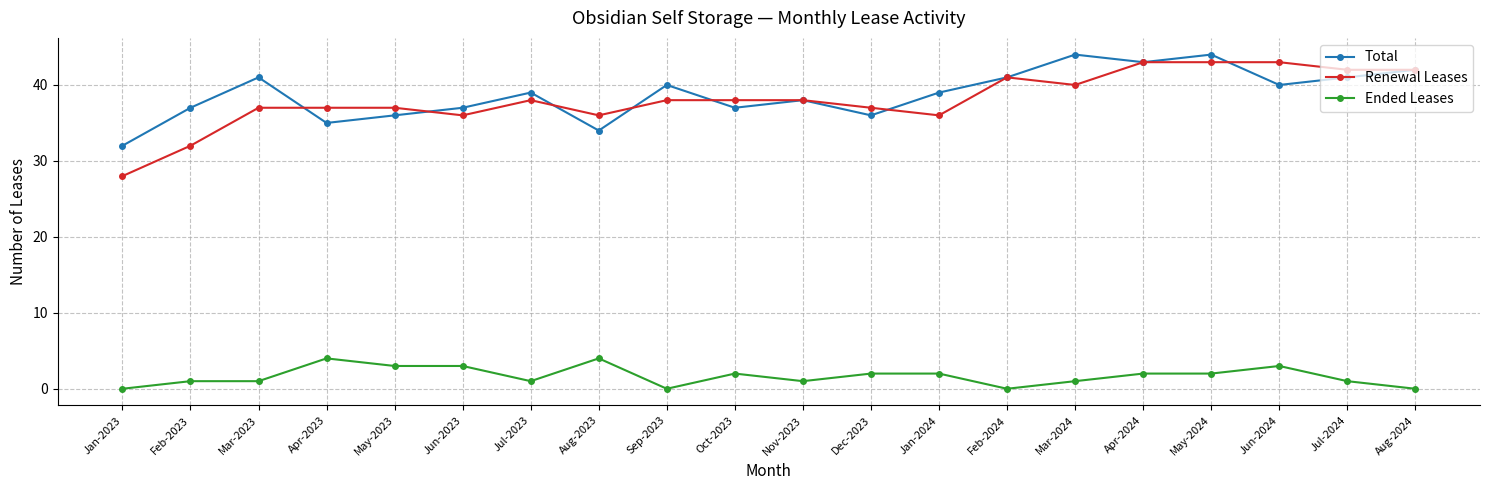

The value of Renewal Leases at Mar-2024 is 69. True or false?

False